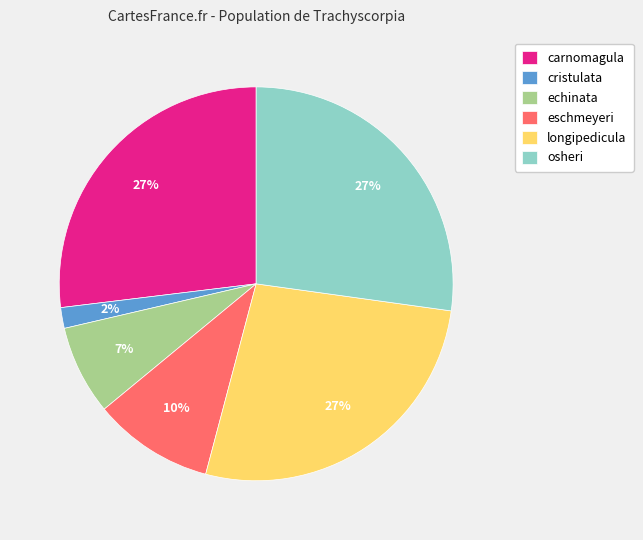

To the nearest percent, what is the average slice percentage?

17%